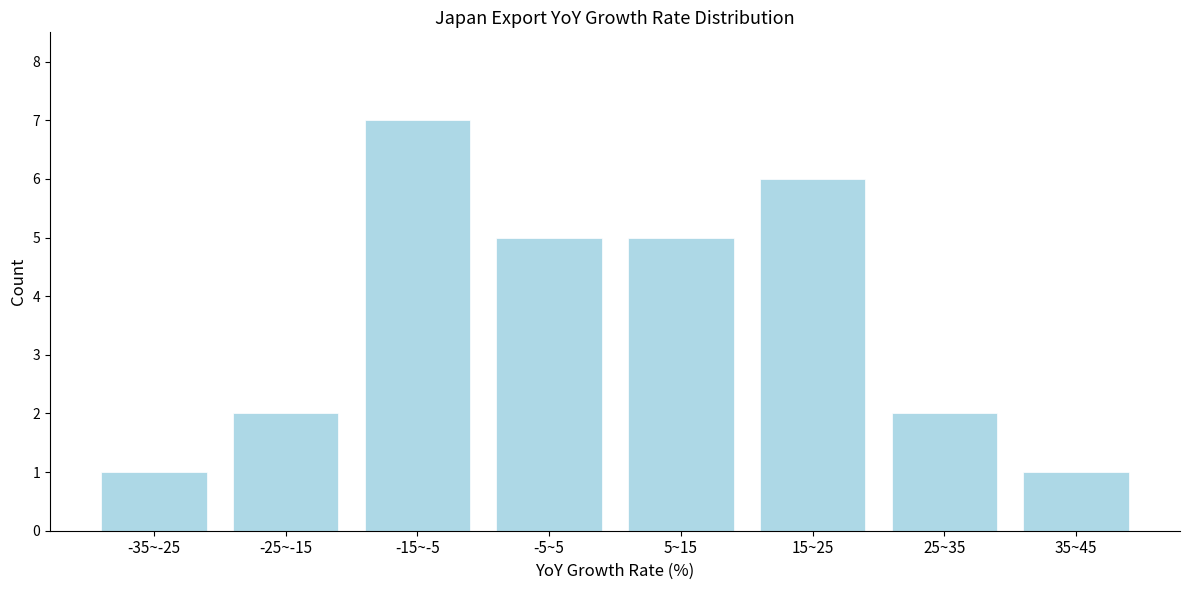

Reading right to left, what are all the values shown in this chart?

35~45=1	25~35=2	15~25=6	5~15=5	-5~5=5	-15~-5=7	-25~-15=2	-35~-25=1